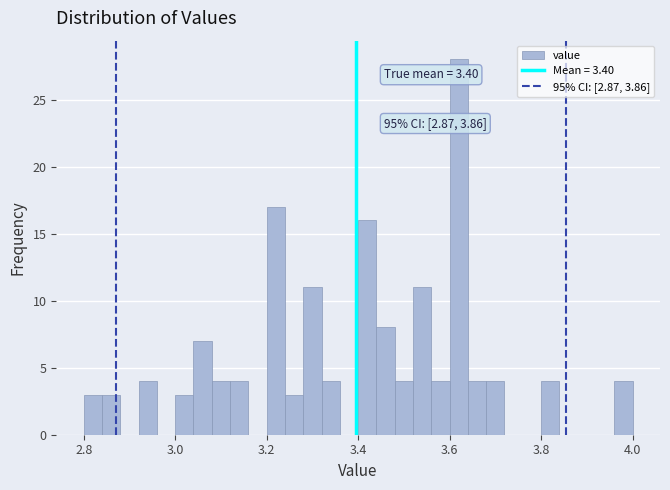

Read against the x-axis, roughly where is the centre of the tallest bar?

3.62